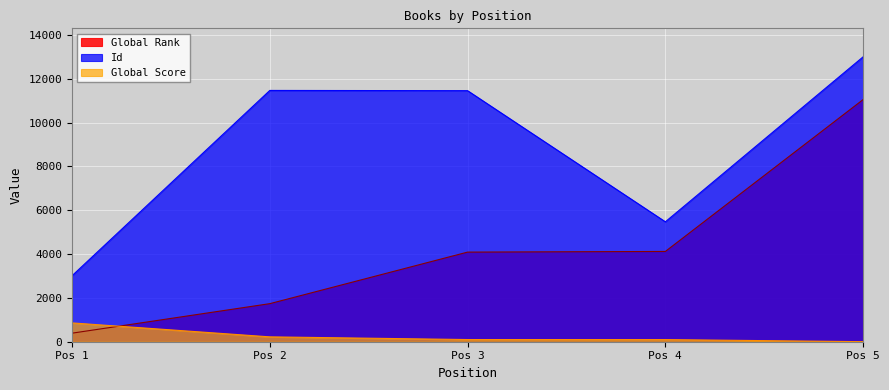

What is the maximum value for Global Rank?

11051